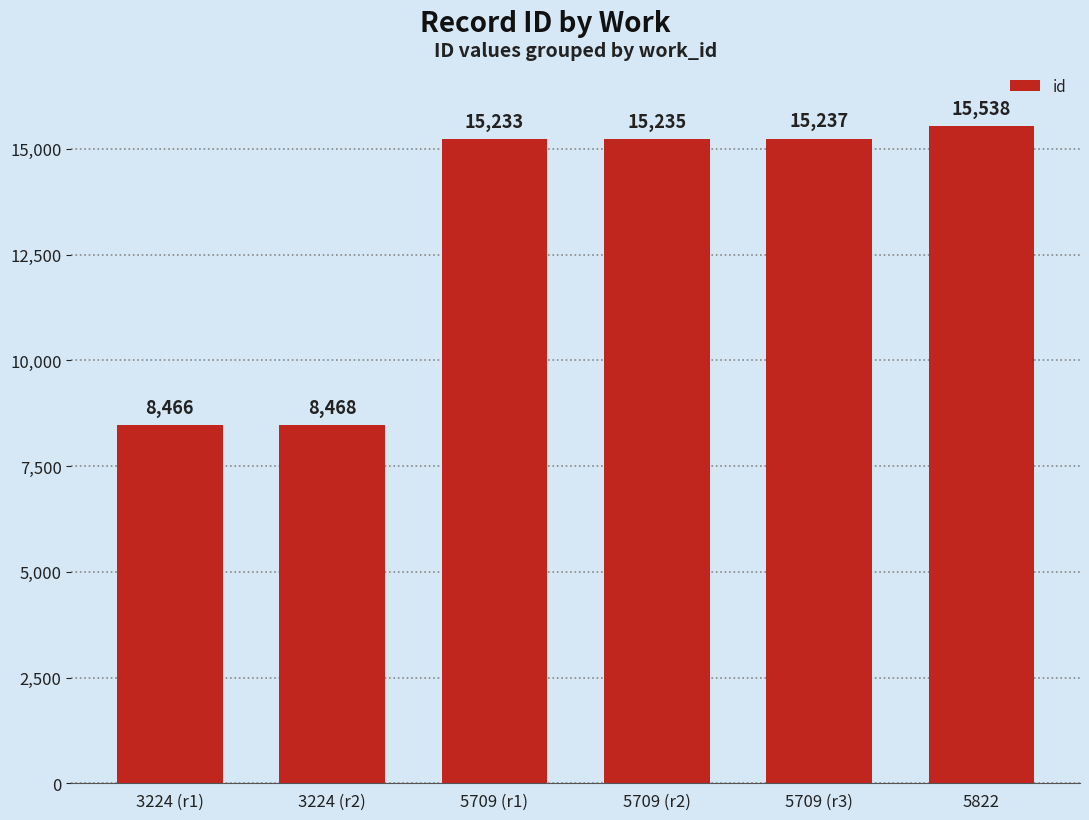

Rank the categories by value from lowest to highest.

3224 (r1), 3224 (r2), 5709 (r1), 5709 (r2), 5709 (r3), 5822